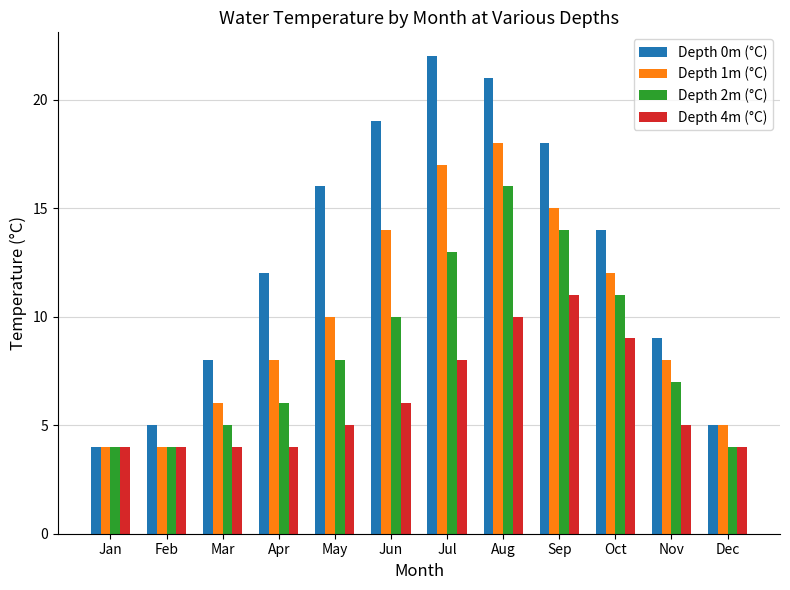

Which series has the largest total across all categories?

Depth 0m (°C)